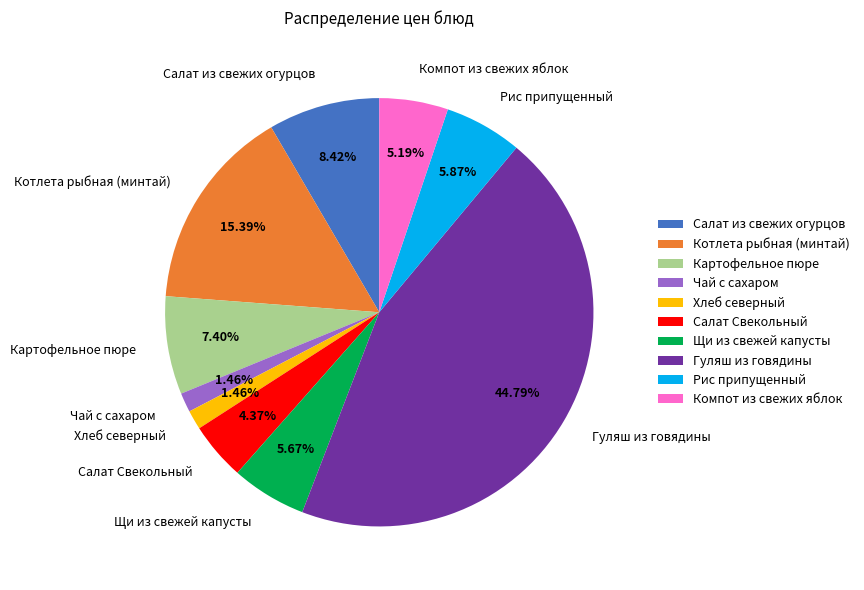

To the nearest percent, what is the difference between the largest and smallest slice percentages?

43%